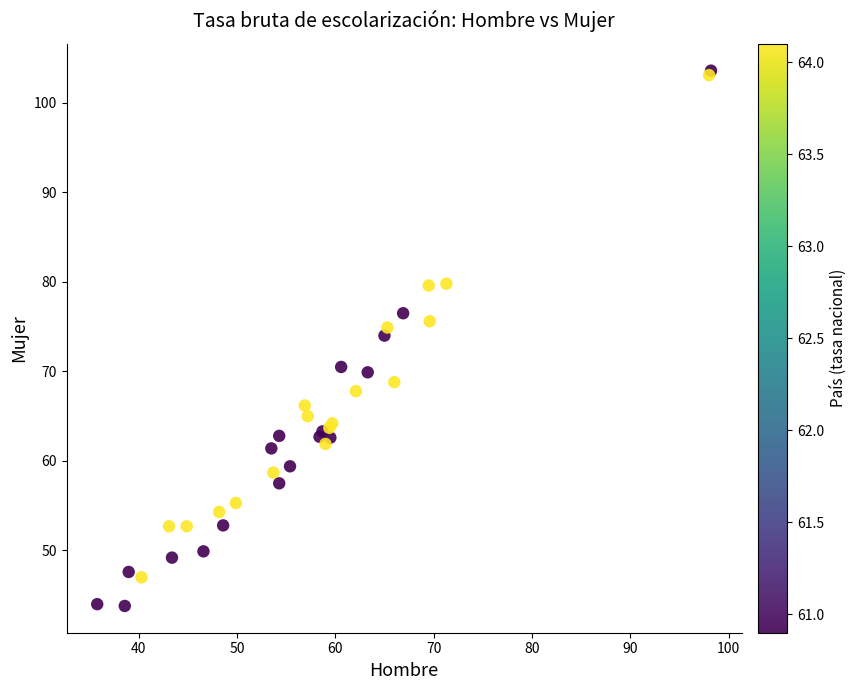

What Y value in the scatter plot is closest to 73?

74.0